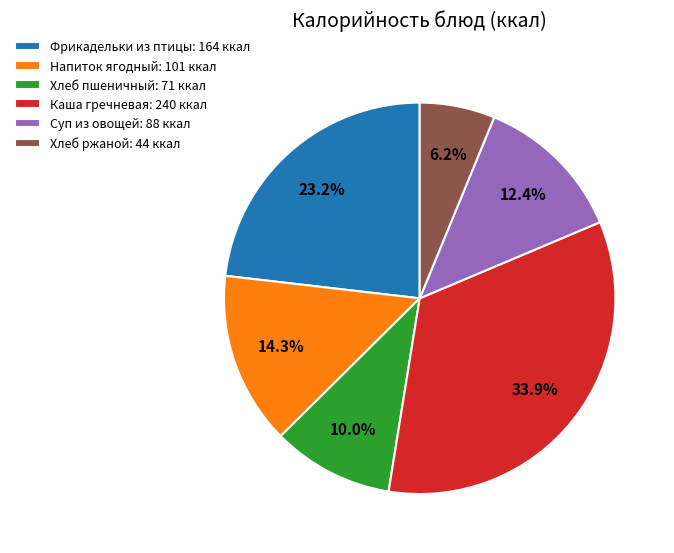

To the nearest percent, what is the difference between the largest and smallest slice percentages?

28%